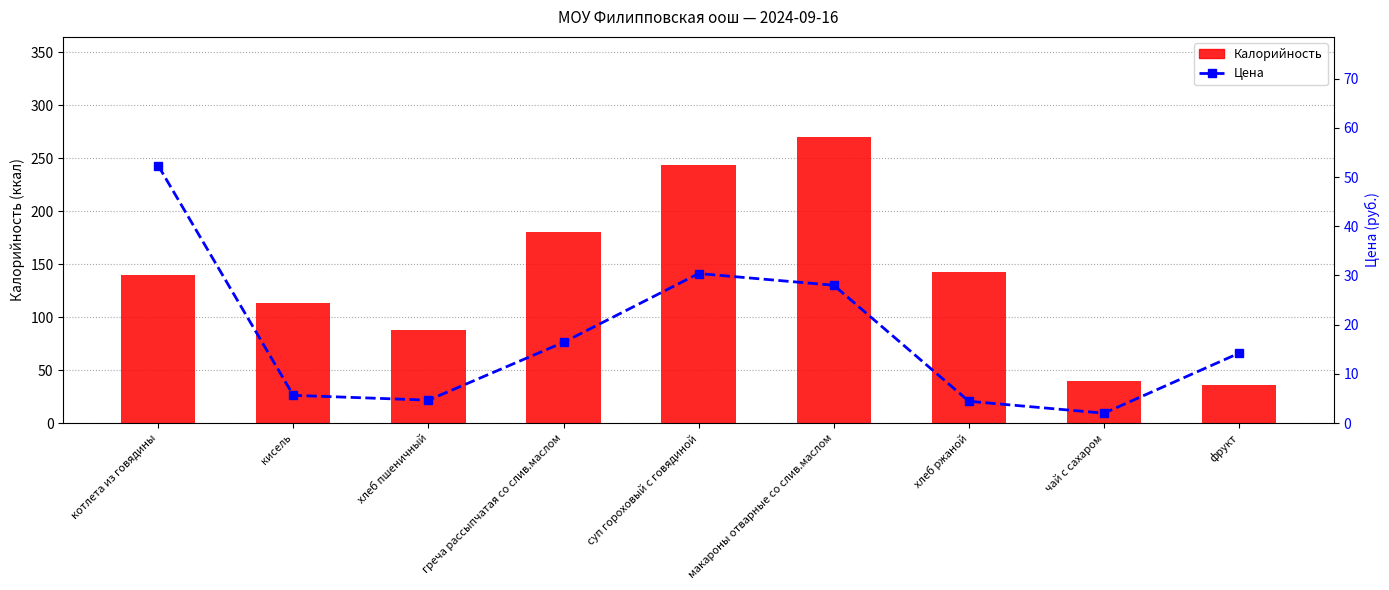

Reading right to left, transcribe all the data shown in this chart.

Калорийность: фрукт=36.0	чай с сахаром=40.0	хлеб ржаной=143.0	макароны отварные со слив.маслом=270.0	суп гороховый с говядиной=244.0	греча рассыпчатая со слив.маслом=180.0	хлеб пшеничный=88.0	кисель=113.0	котлета из говядины=140.0
Цена: фрукт=14.2	чай с сахаром=2.0	хлеб ржаной=4.4	макароны отварные со слив.маслом=28.0	суп гороховый с говядиной=30.4	греча рассыпчатая со слив.маслом=16.4	хлеб пшеничный=4.7	кисель=5.6	котлета из говядины=52.3